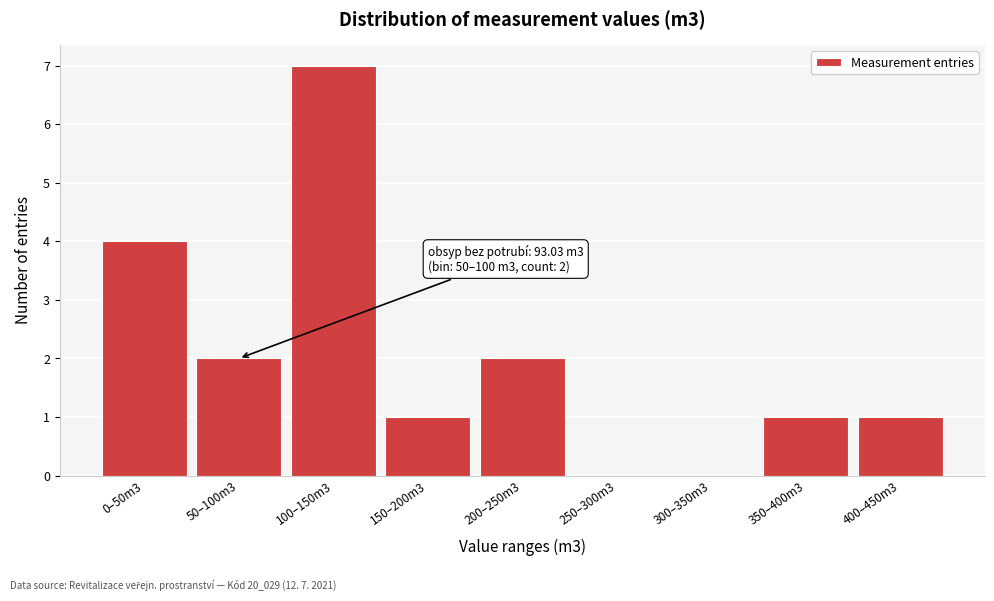

Reading left to right, list all the values displayed in this chart.

0–50m3=4	50–100m3=2	100–150m3=7	150–200m3=1	200–250m3=2	250–300m3=0	300–350m3=0	350–400m3=1	400–450m3=1